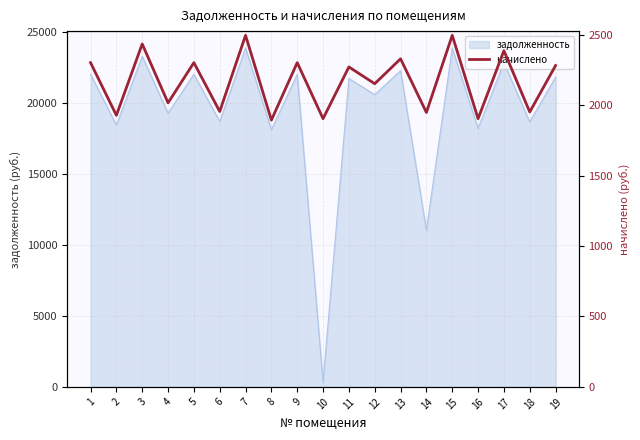

Where is the first local minimum?

2